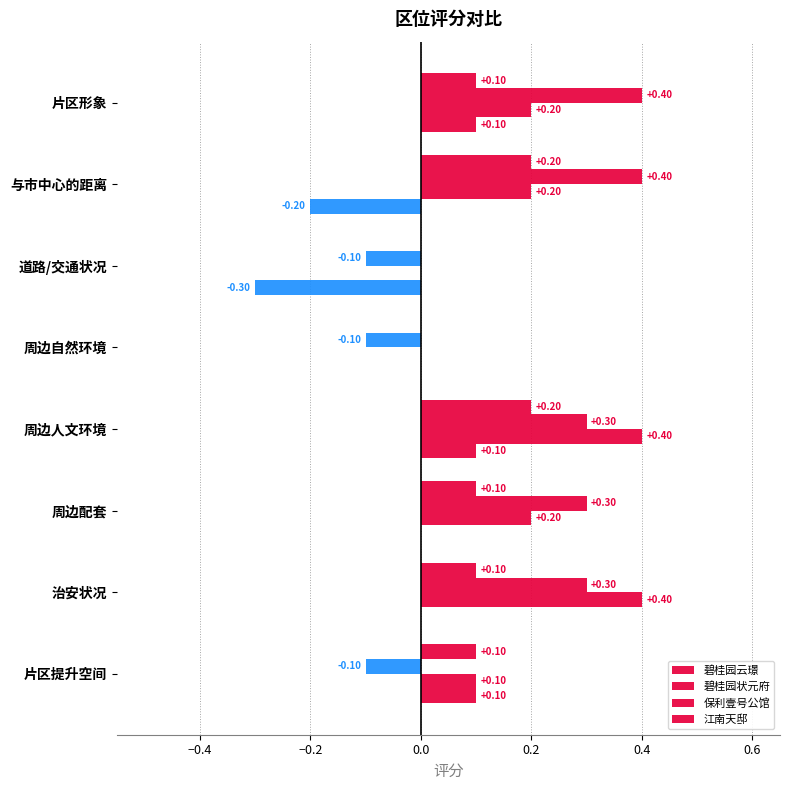

How many categories are shown in the chart?

8